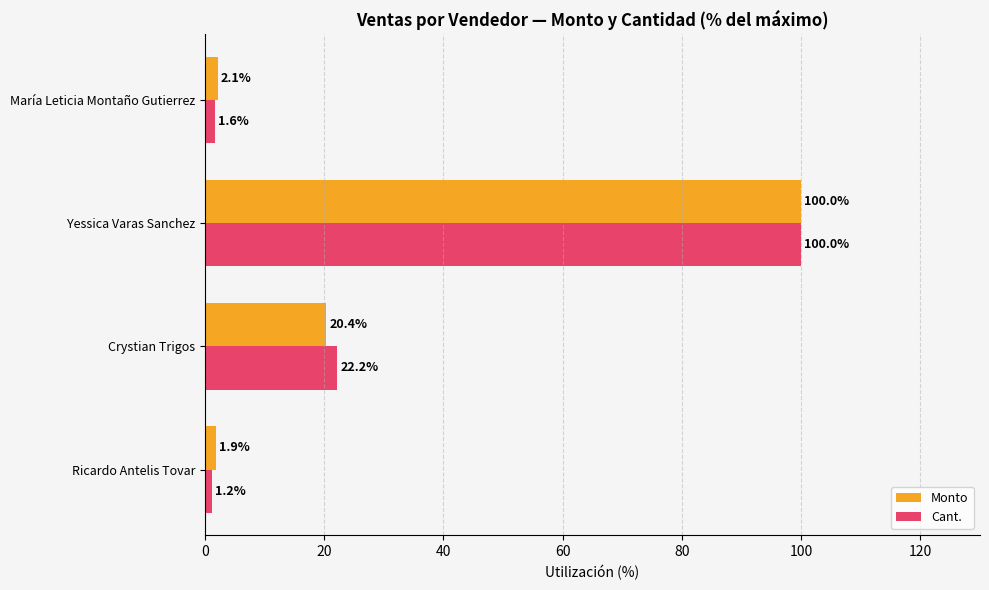

What is the average value of the Monto series?

31.1